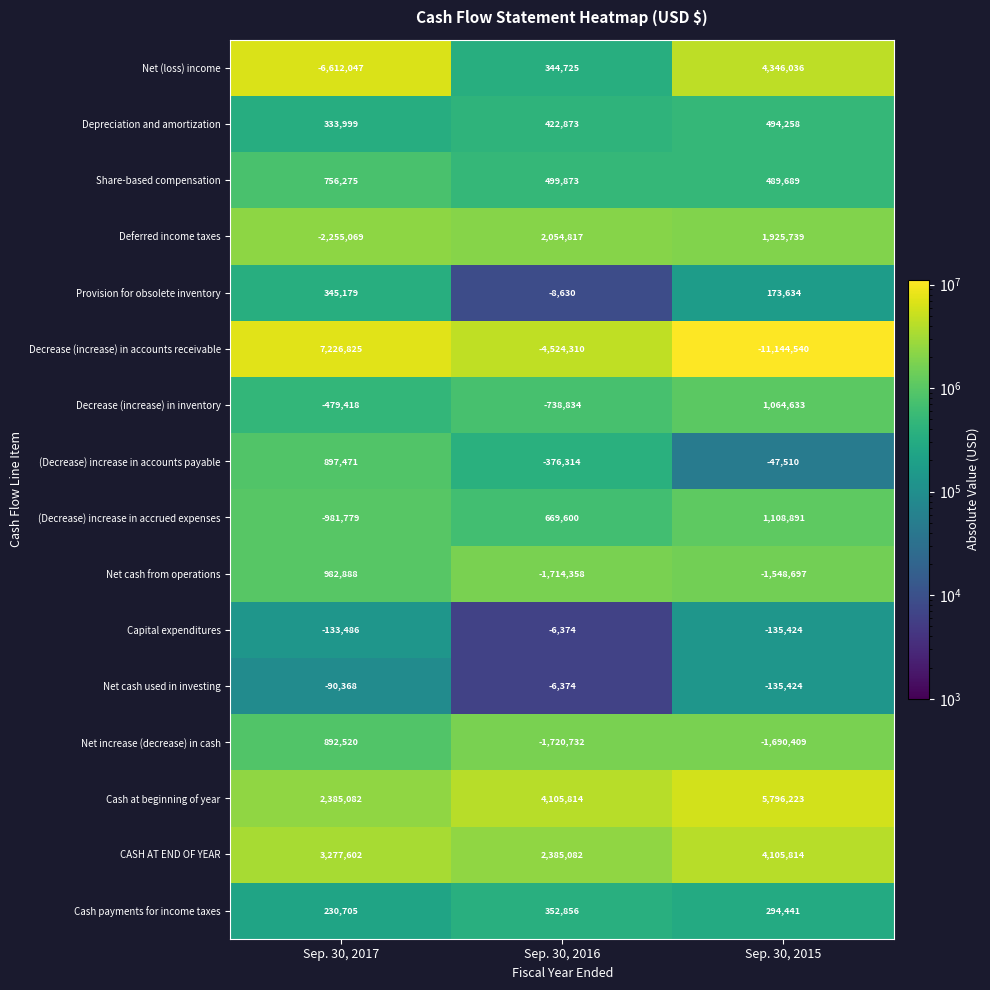

Count the number of categories in the chart.

3